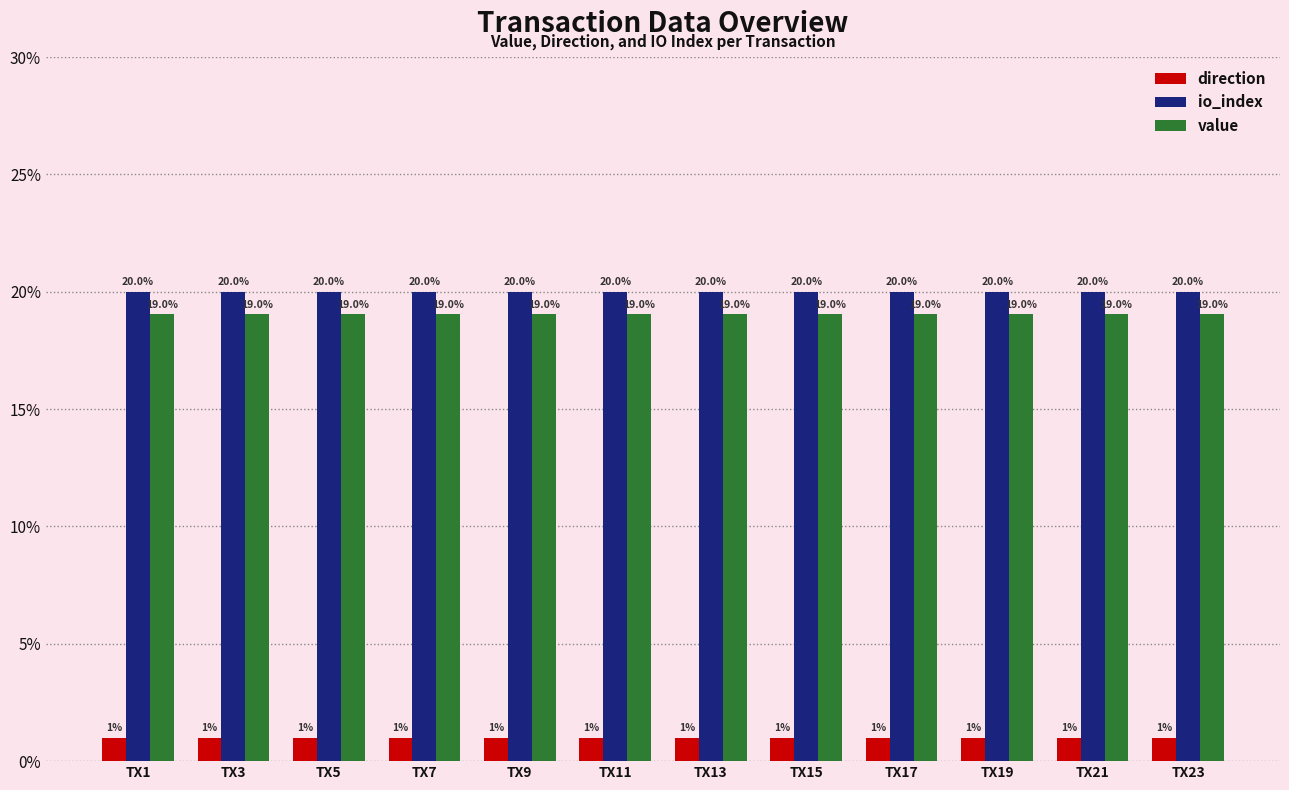

What is the sum of the value values at TX23 and TX5?

38.1